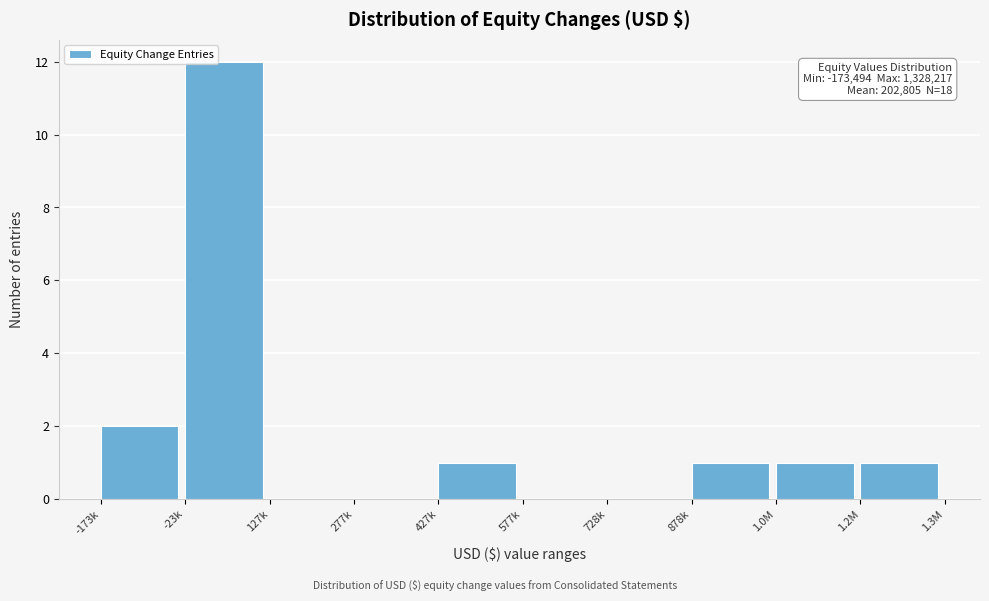

Reading right to left, what are all the values shown in this chart?

1.2M=1	1.0M=1	878k=1	728k=0	577k=0	427k=1	277k=0	127k=0	-23k=12	-173k=2